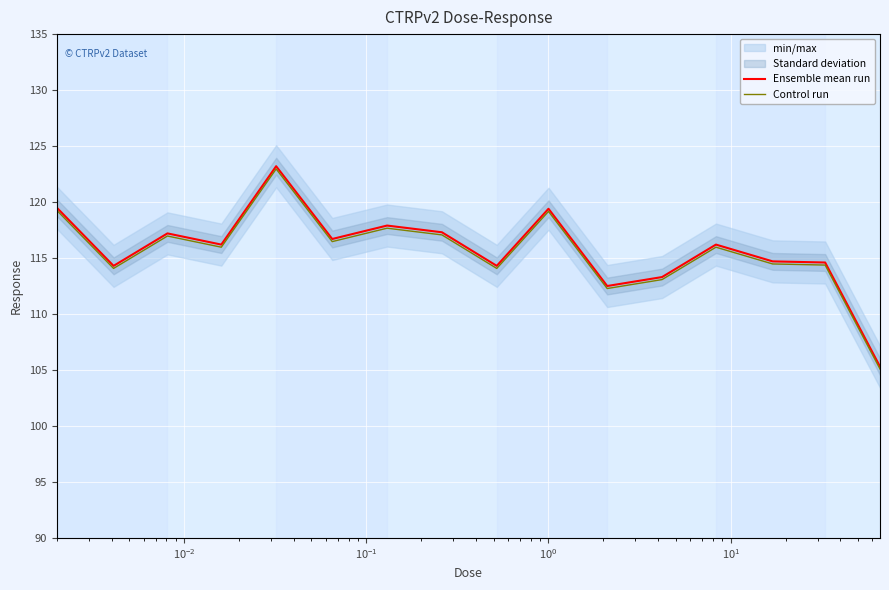

How many series are shown in this chart?

2